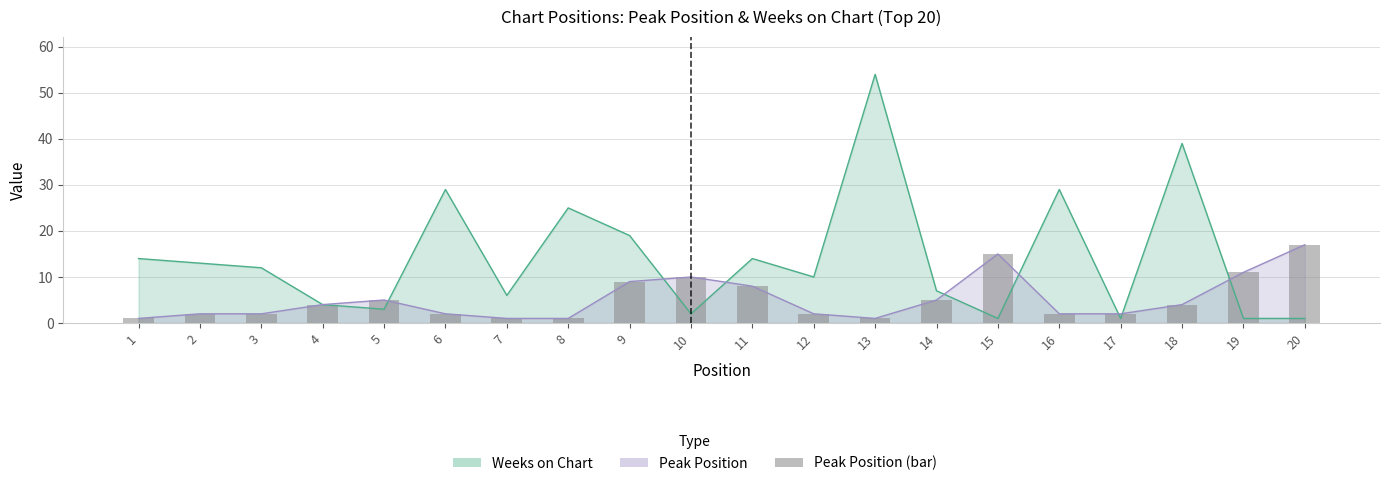

Does the chart contain any negative values?

No